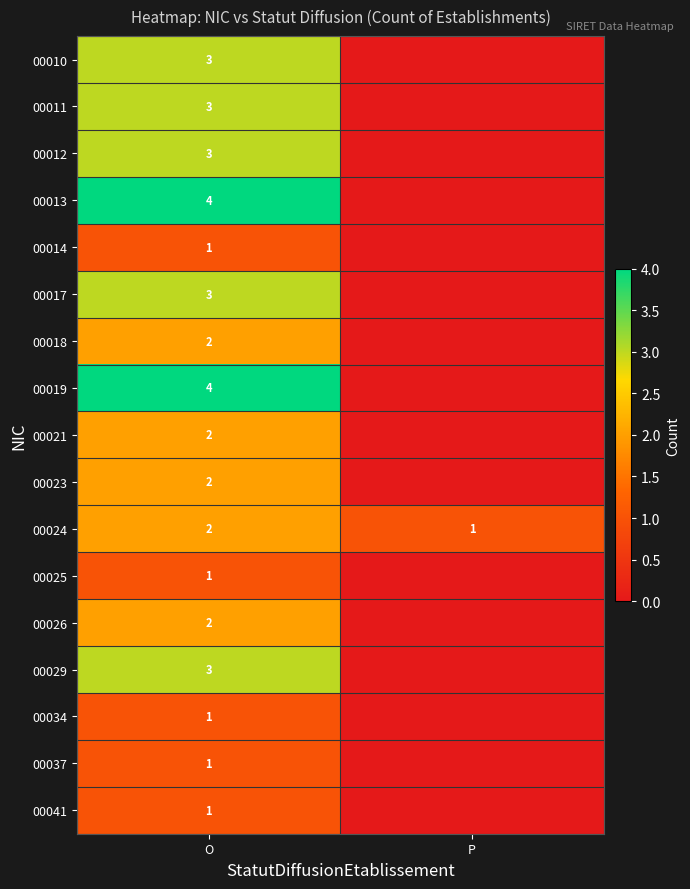

What is the difference between the highest and lowest values at O?

3